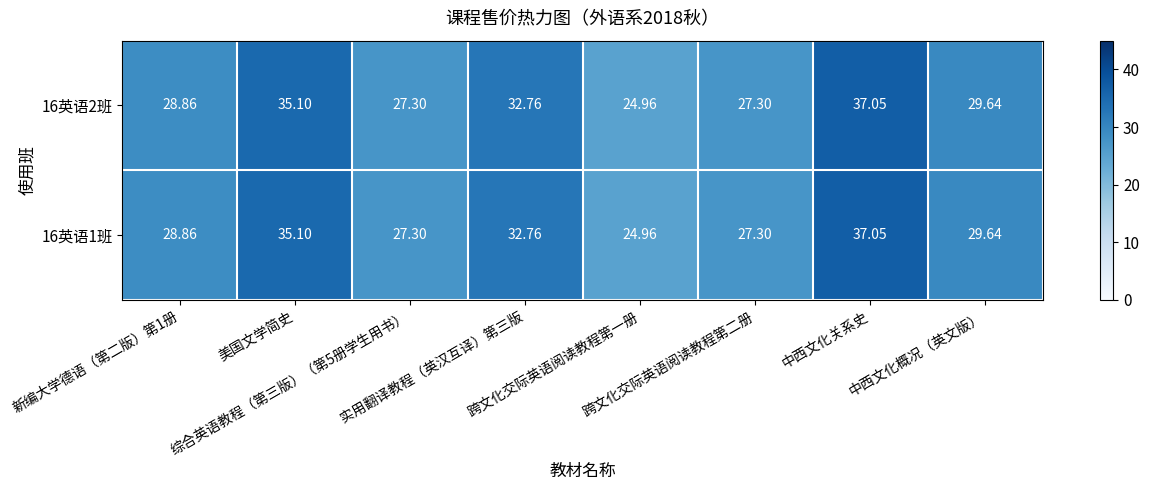

How many series are shown in this chart?

2